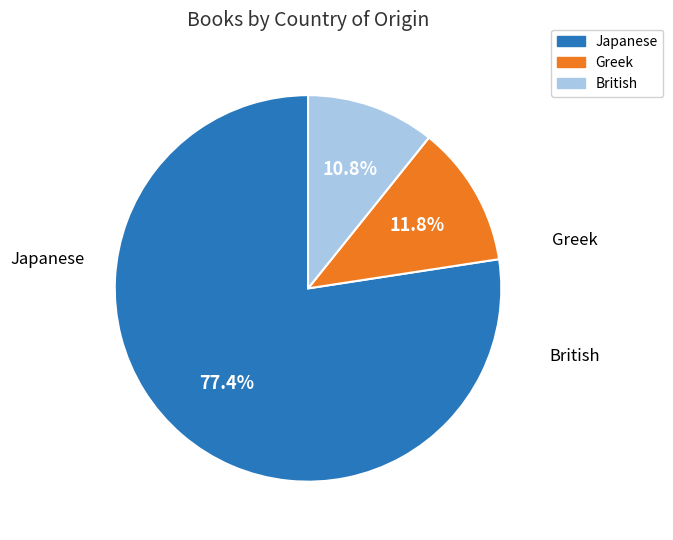

What is the change in value from Japanese to British?

-62